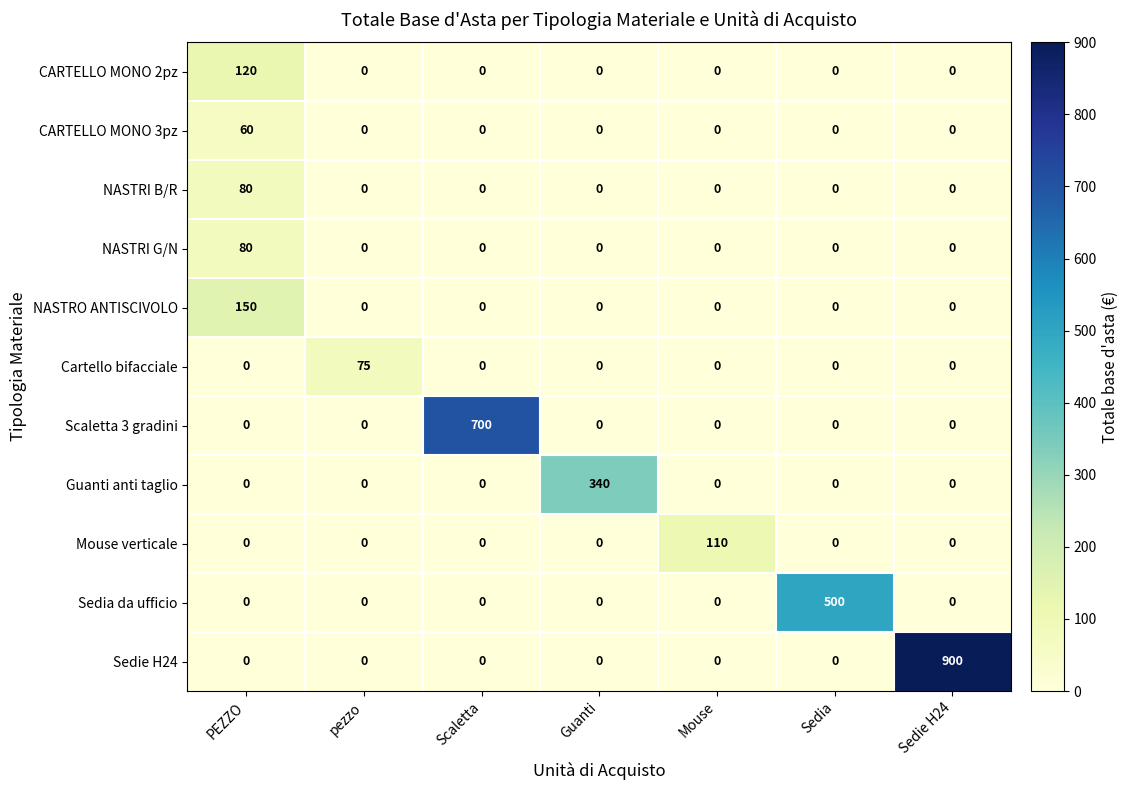

What is the maximum value shown in the chart?

900